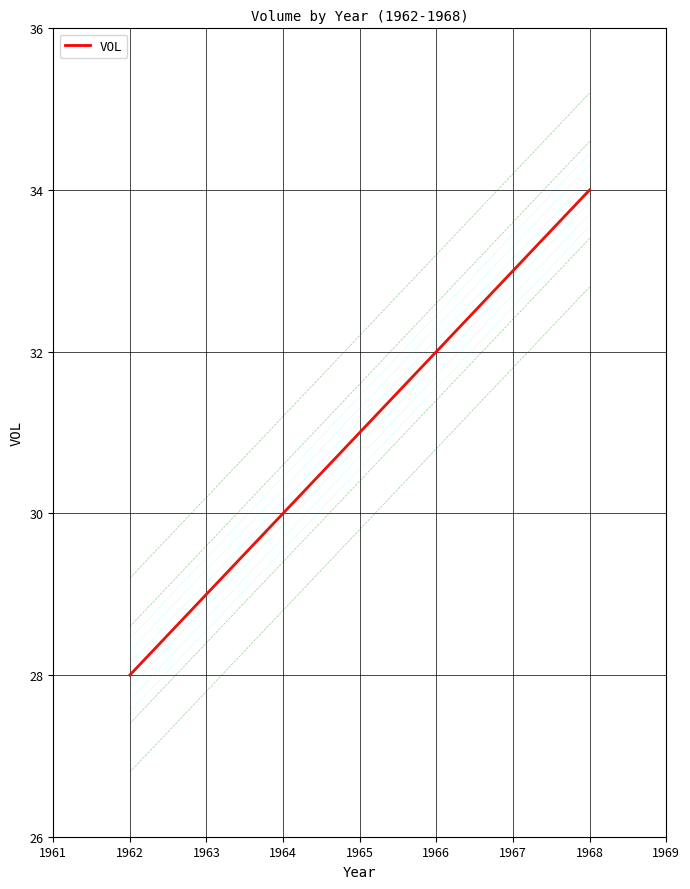

Reading left to right, what are all the values shown in this chart?

28	29	30	31	32	33	34